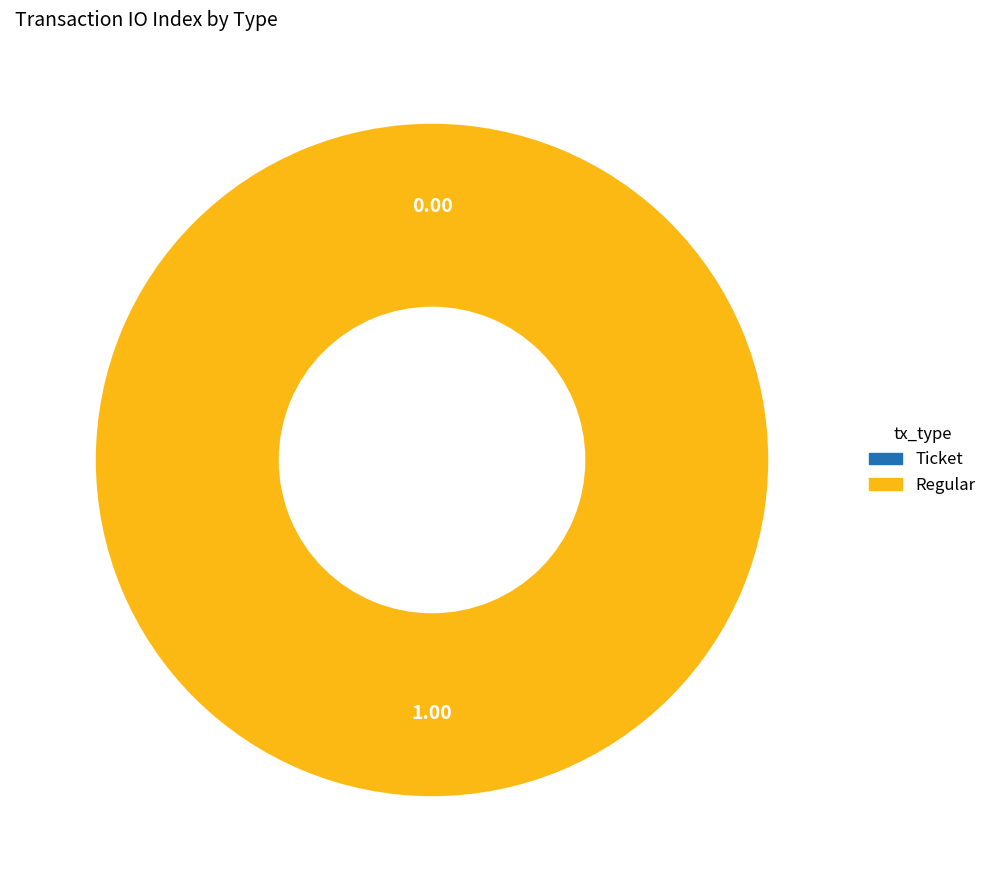

How many segments does this pie chart have?

2